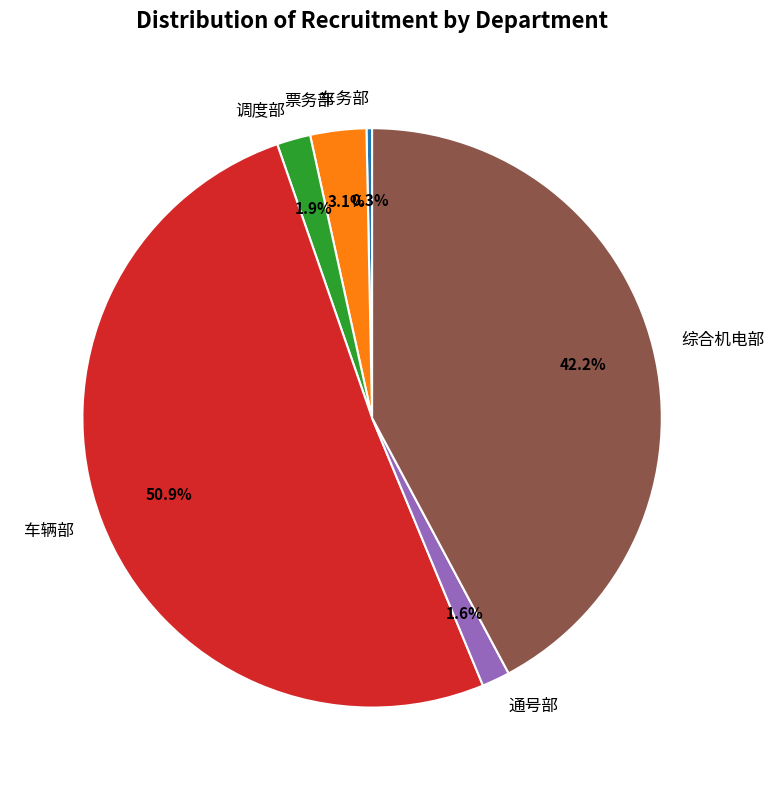

Does 票务部 account for over 50% of the chart?

No